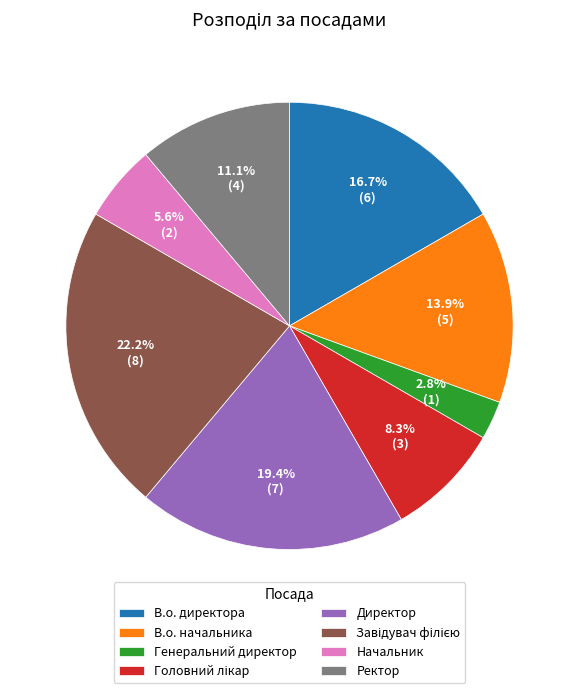

Does Начальник represent more than half of the total?

No